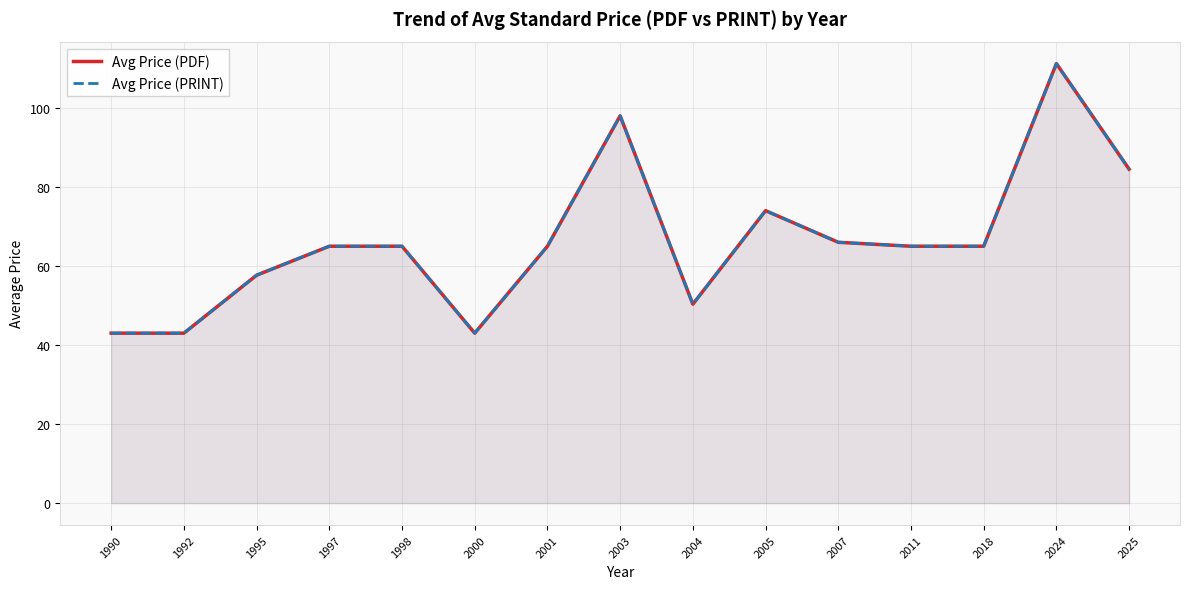

What is the maximum value shown in the chart?

111.2